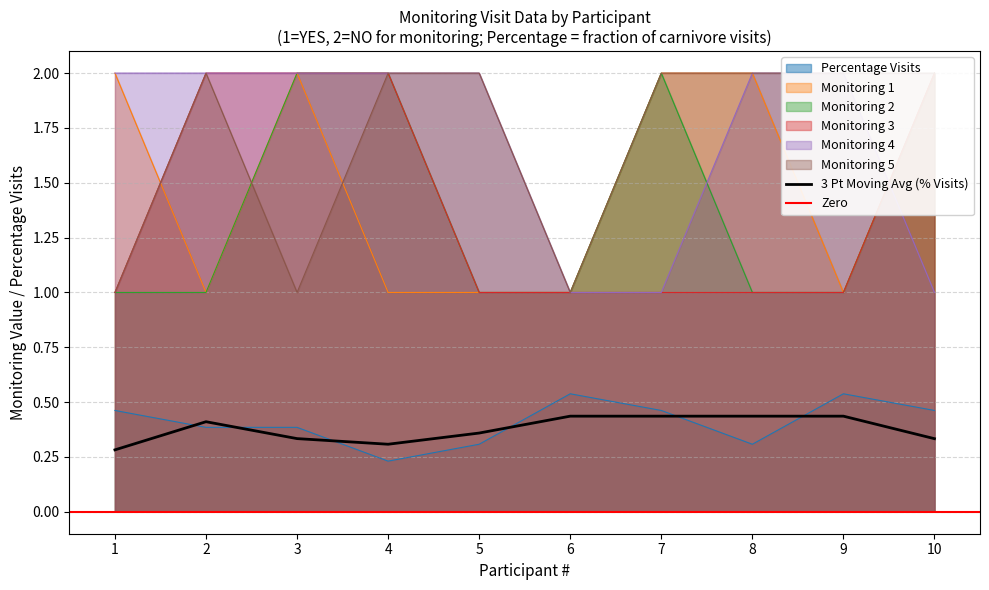

What is the spread (max minus min) of values at 8?

1.7